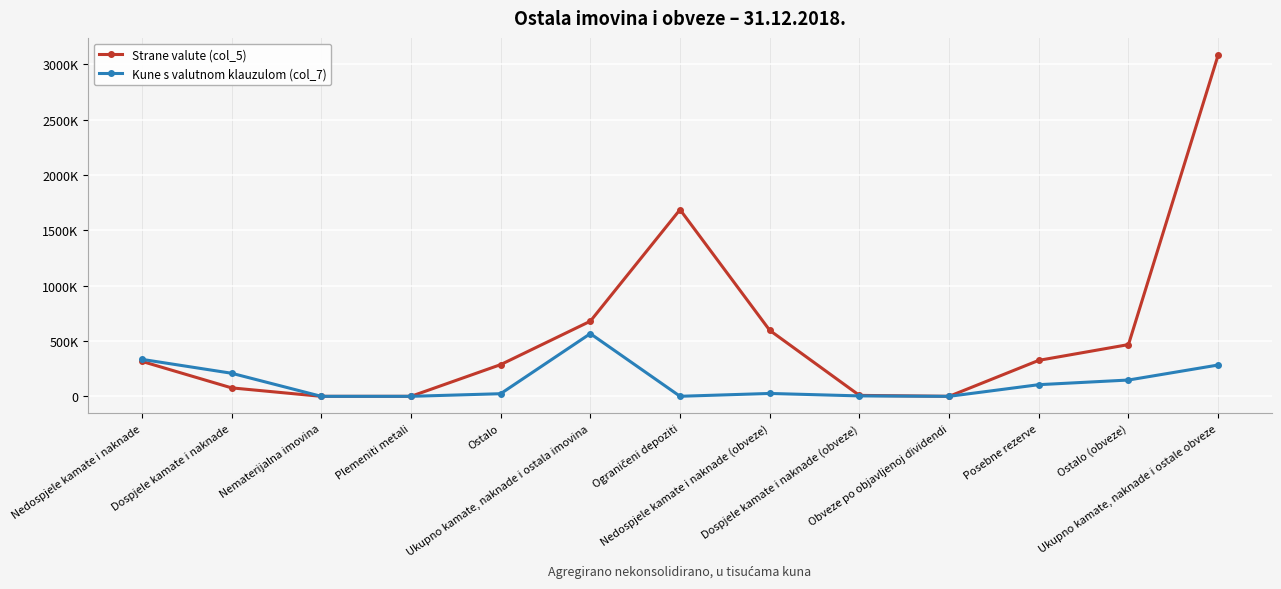

Which category has the lowest value in the Strane valute (col_5) series?

Nematerijalna imovina